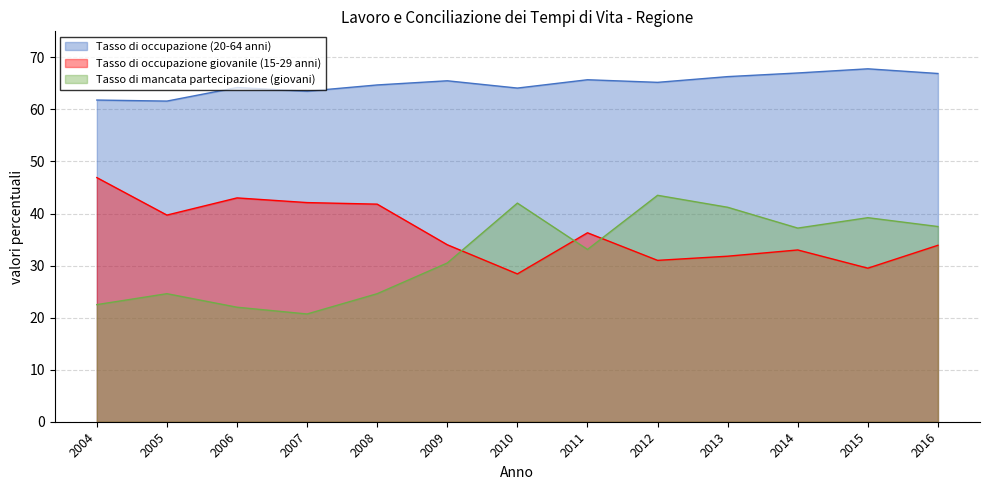

True or false: Tasso di occupazione giovanile (15-29 anni) and Tasso di mancata partecipazione (giovani) intersect in this chart.

True